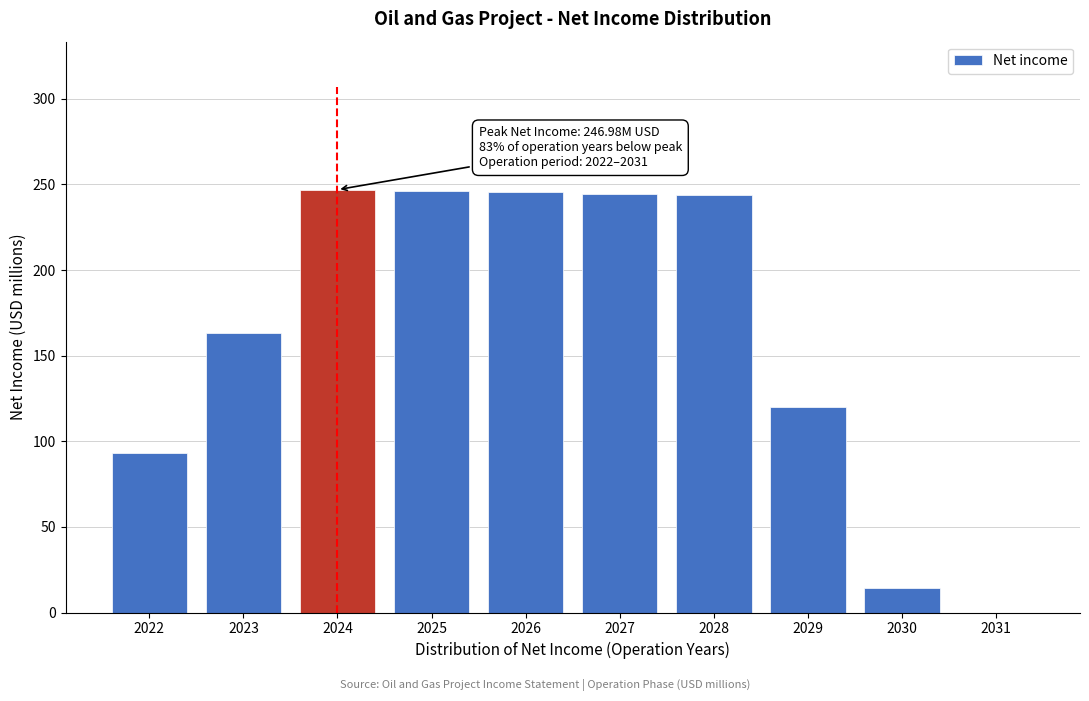

The value at 2028 is 243.8. True or false?

True